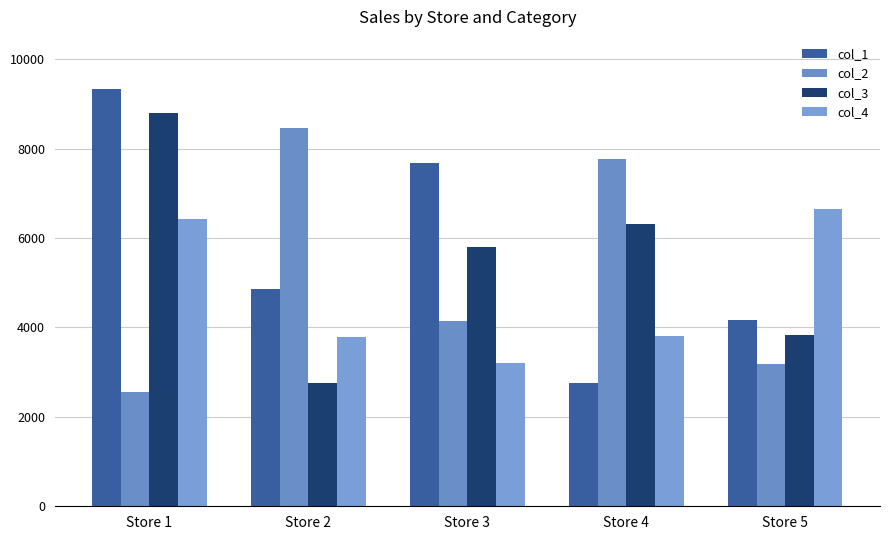

Which has a higher value, Store 5 or Store 4?

Store 5